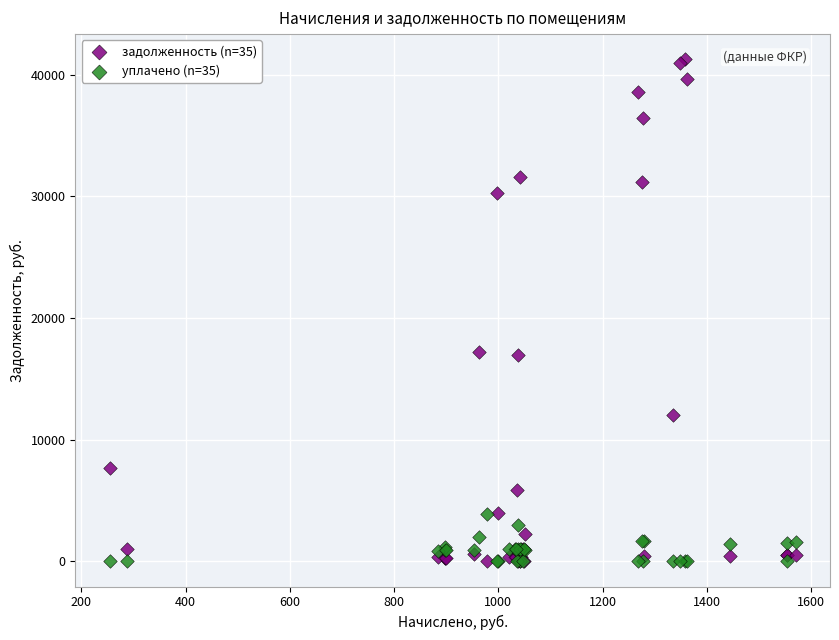

Which series has the widest spread of Y values?

задолженность (n=35)